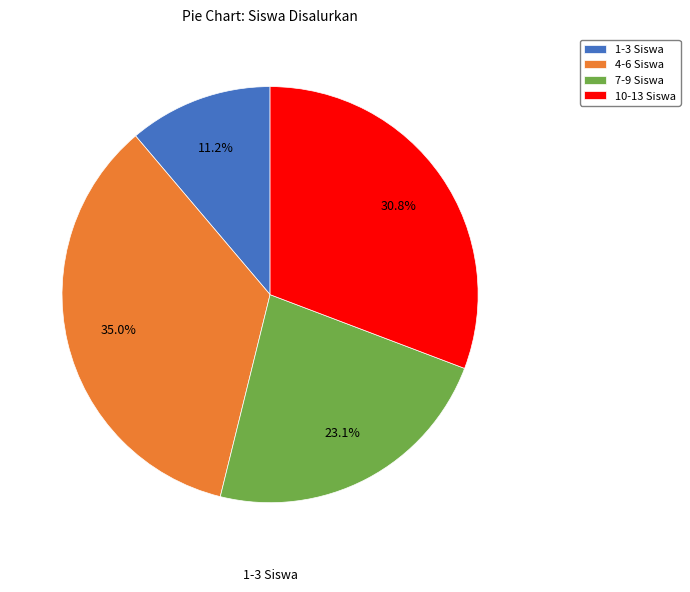

What portion of the pie excludes 7-9 Siswa?

76.9%